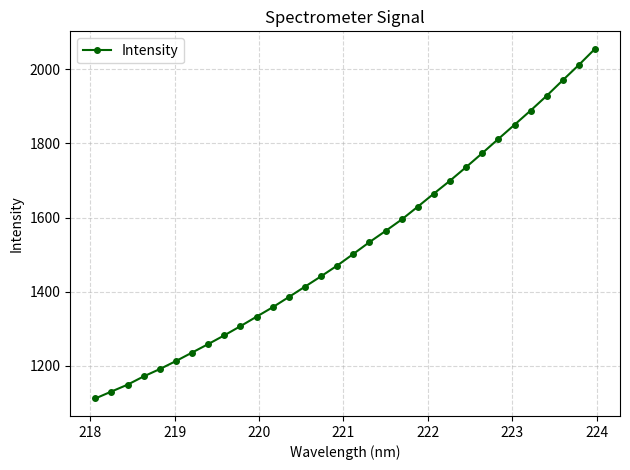

True or false: the data has more than 2 interior local peaks.

False